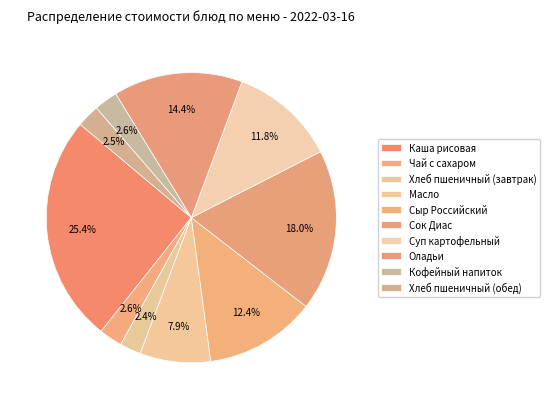

To the nearest percent, what percentage of the pie is Хлеб пшеничный (завтрак)?

2%